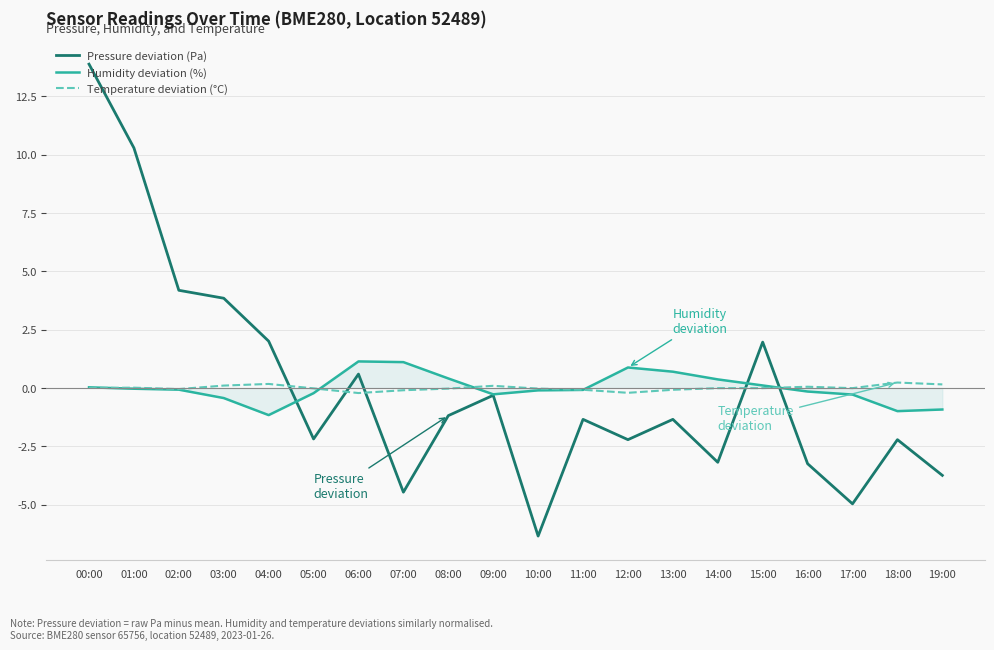

What is the difference between the maximum and second lowest values in the Humidity deviation (%) series?

2.1